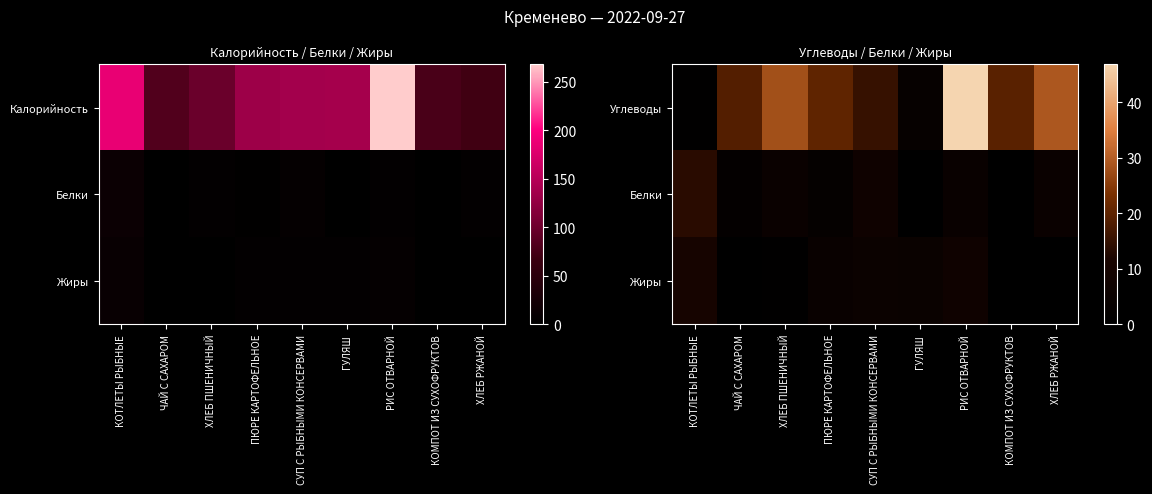

The value of Белки at КОМПОТ ИЗ СУХОФРУКТОВ is 0.0. True or false?

True